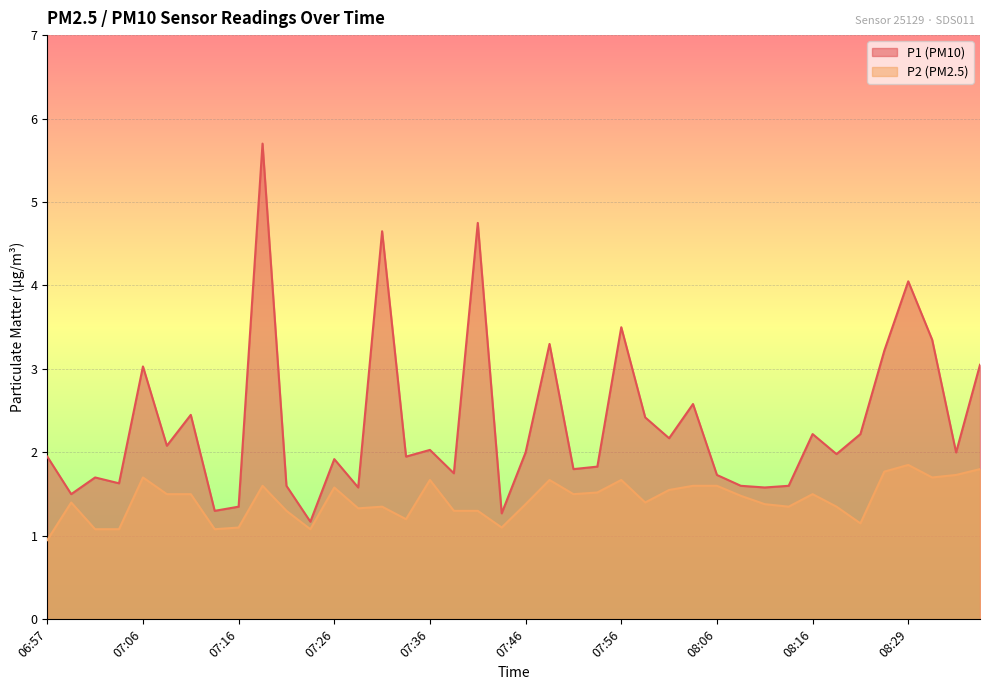

What is the spread (max minus min) of values at 07:06?

1.3